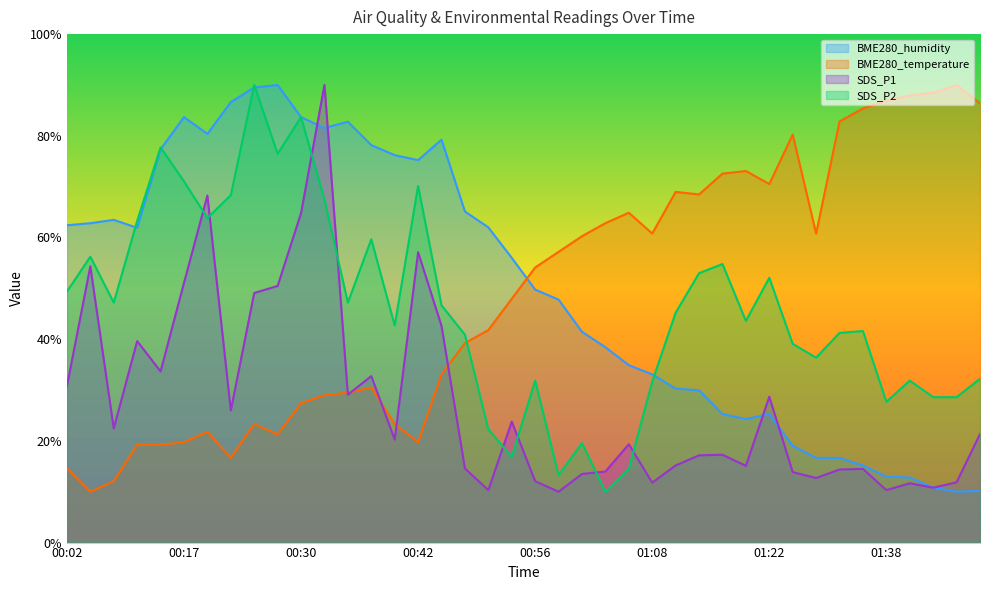

At which category is the sum across all series the highest?

00:32